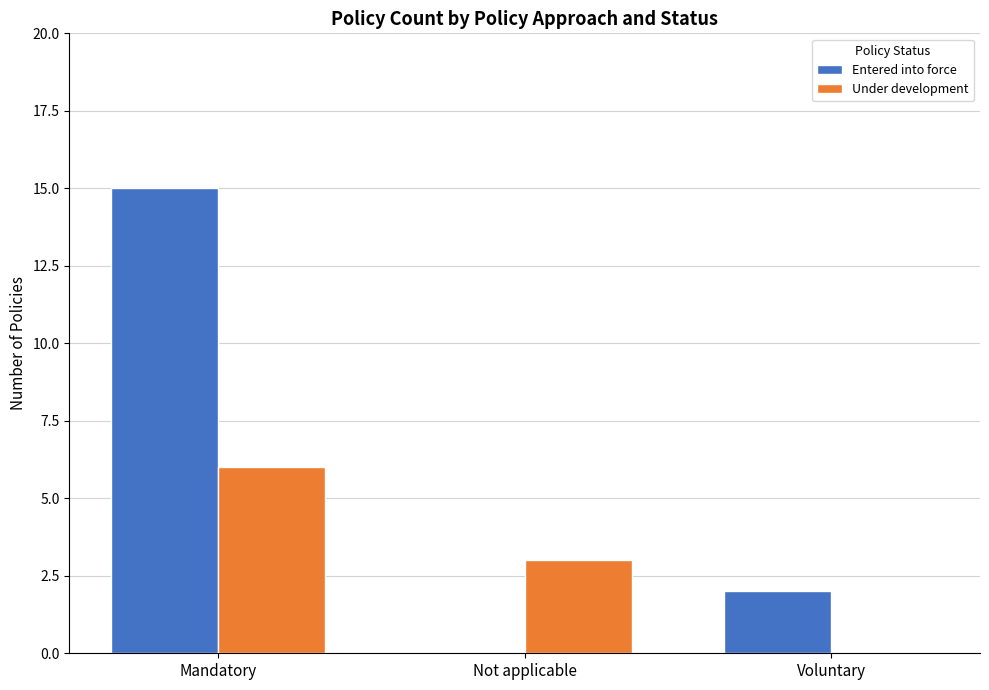

Which series has the widest spread of values?

Entered into force